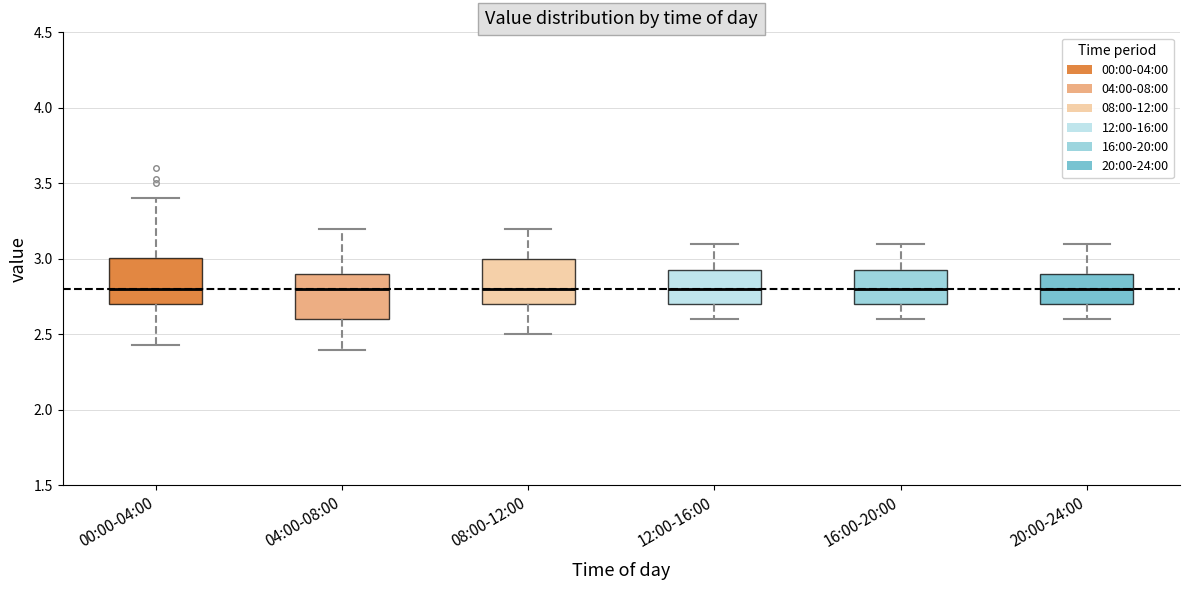

Reading left to right, read every box against the y-axis: the position of its median line, the range the box covers, and the ends of its whiskers. The values are not printed on the chart, so give them approximately, as read against the axis.

00:00-04:00: median 2.80, box 2.70 to 3.00, whiskers 2.45 to 3.40
04:00-08:00: median 2.80, box 2.60 to 2.90, whiskers 2.40 to 3.20
08:00-12:00: median 2.80, box 2.70 to 3.00, whiskers 2.50 to 3.20
12:00-16:00: median 2.80, box 2.70 to 2.95, whiskers 2.60 to 3.10
16:00-20:00: median 2.80, box 2.70 to 2.95, whiskers 2.60 to 3.10
20:00-24:00: median 2.80, box 2.70 to 2.90, whiskers 2.60 to 3.10